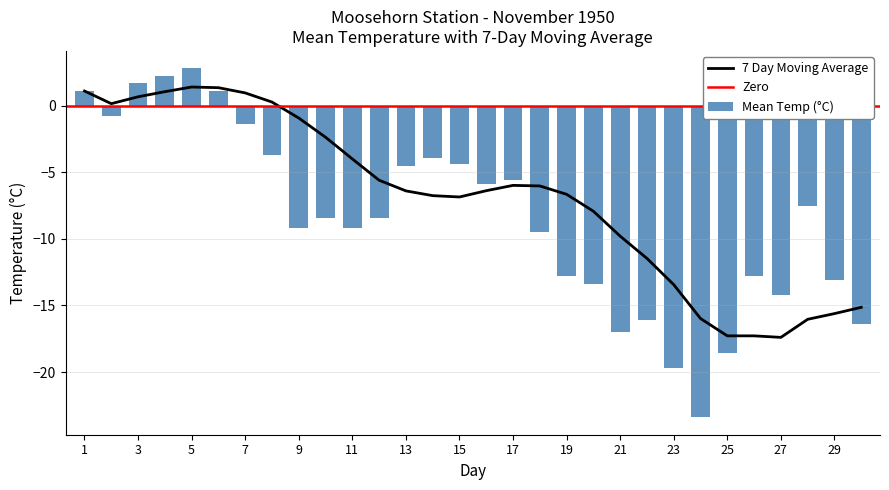

The 7 Day Moving Average series shows 2.4 at 5. True or false?

False